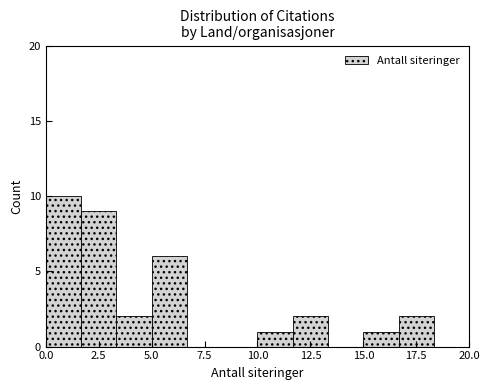

Read against the x-axis, roughly where is the centre of the tallest bar?

1.0